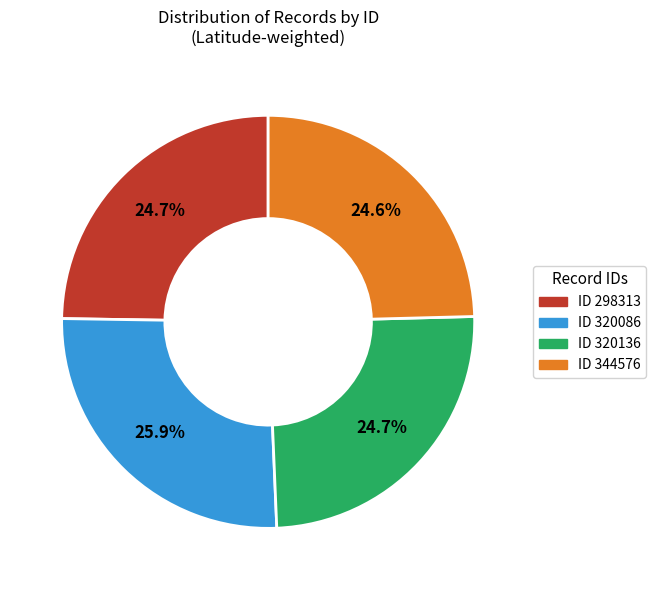

Is there a majority slice in this chart?

No